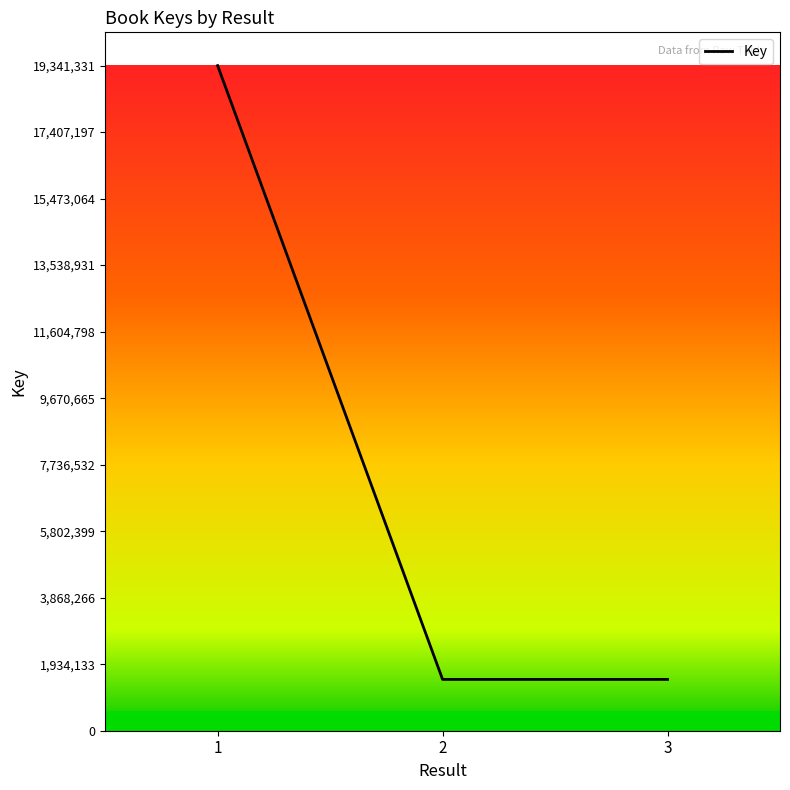

Where does the data first go above 1492247?

1